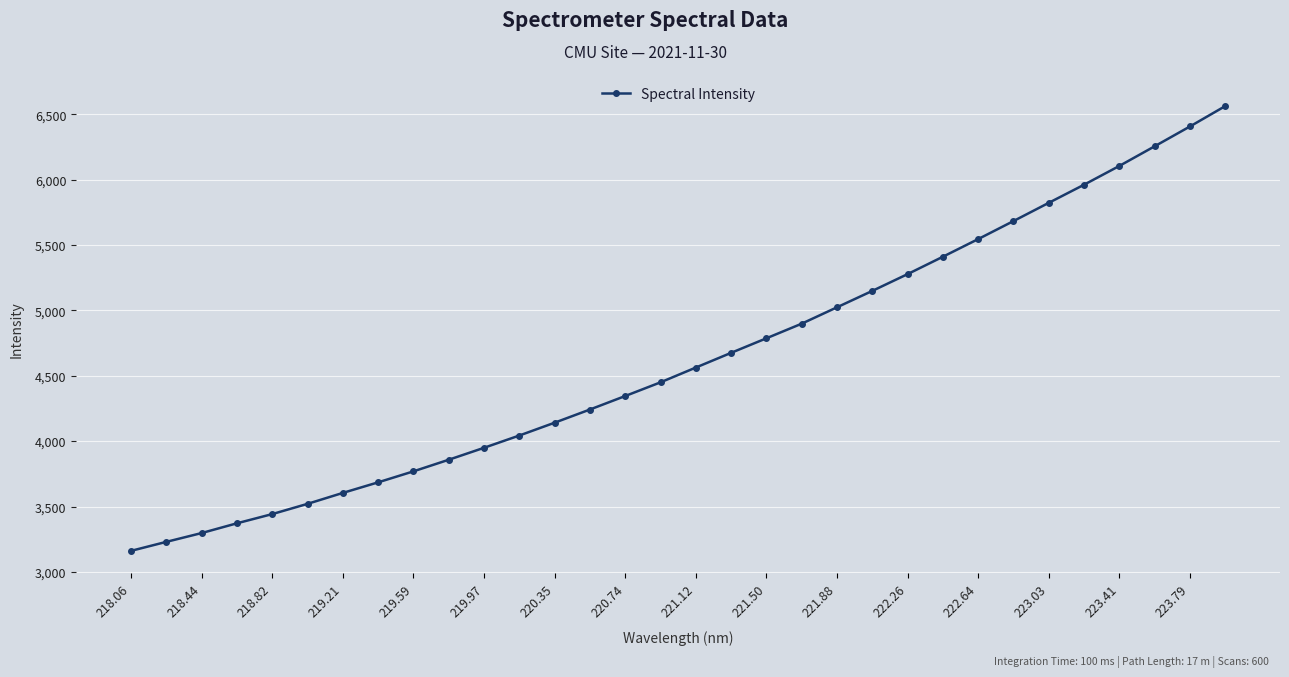

True or false: the data has more than 1 interior local peaks.

False